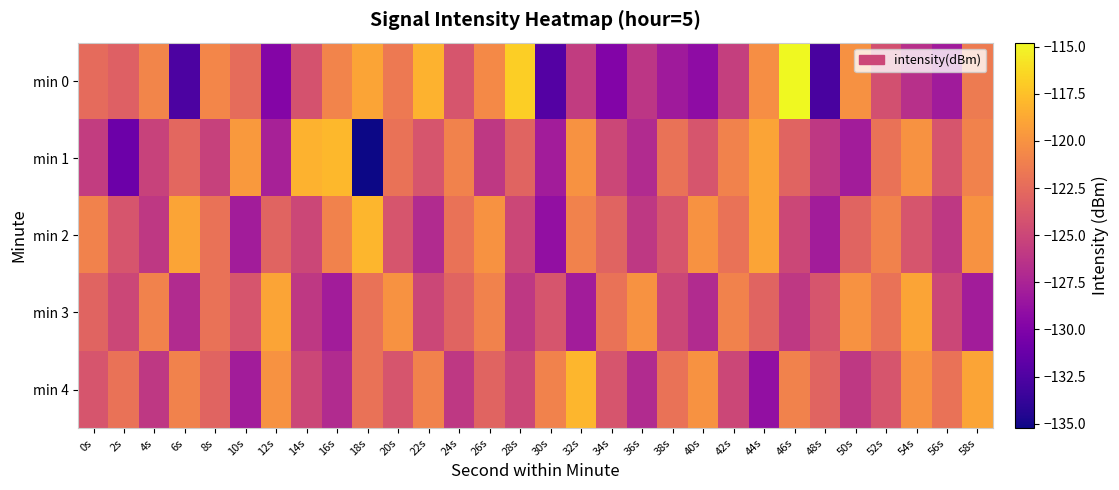

Count the number of categories in the chart.

30